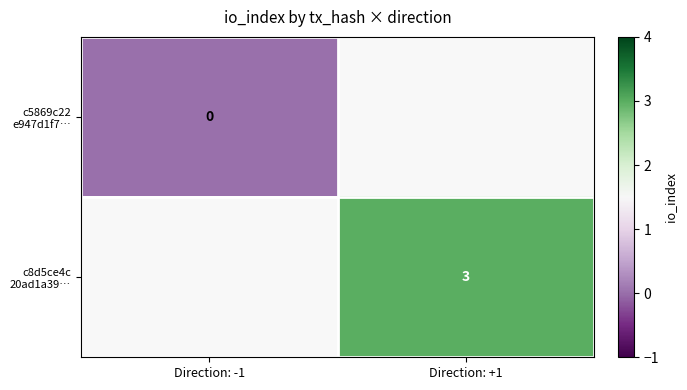

At which category does the chart reach its minimum across all series?

Direction: -1